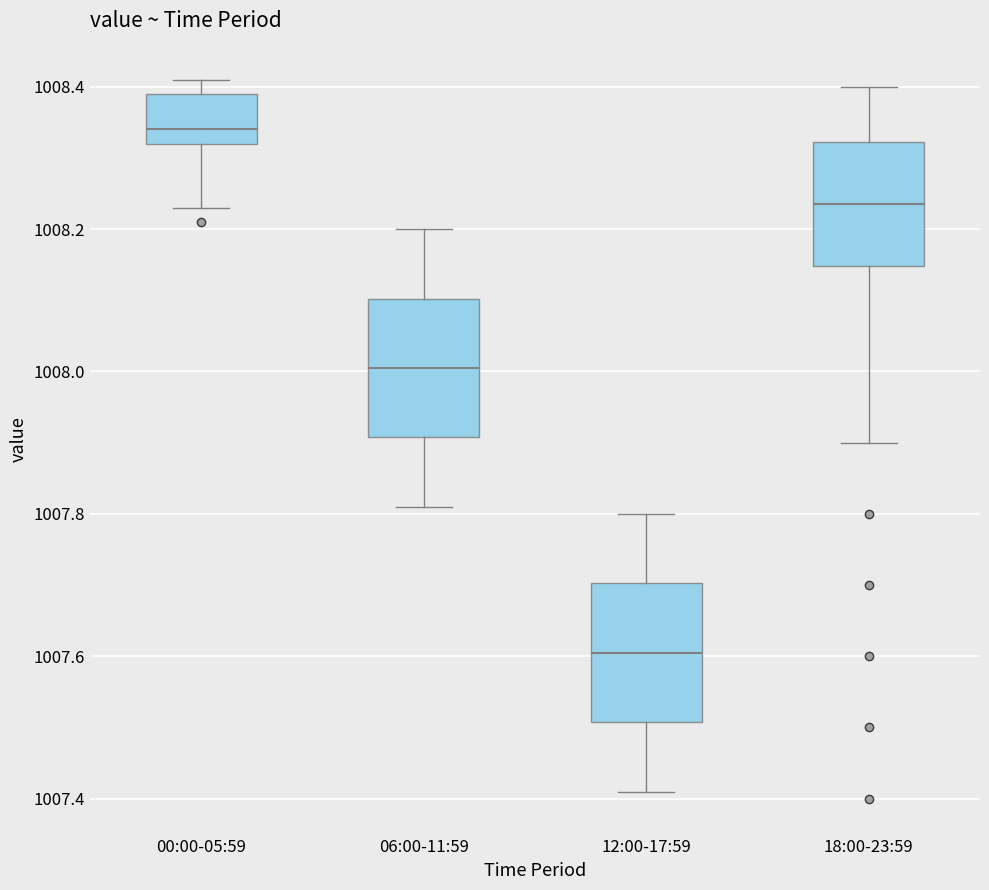

Where is the lower edge of the box for 12:00-17:59 on the y-axis? The values are not printed on the chart, so give them approximately, as read against the axis.

1007.50